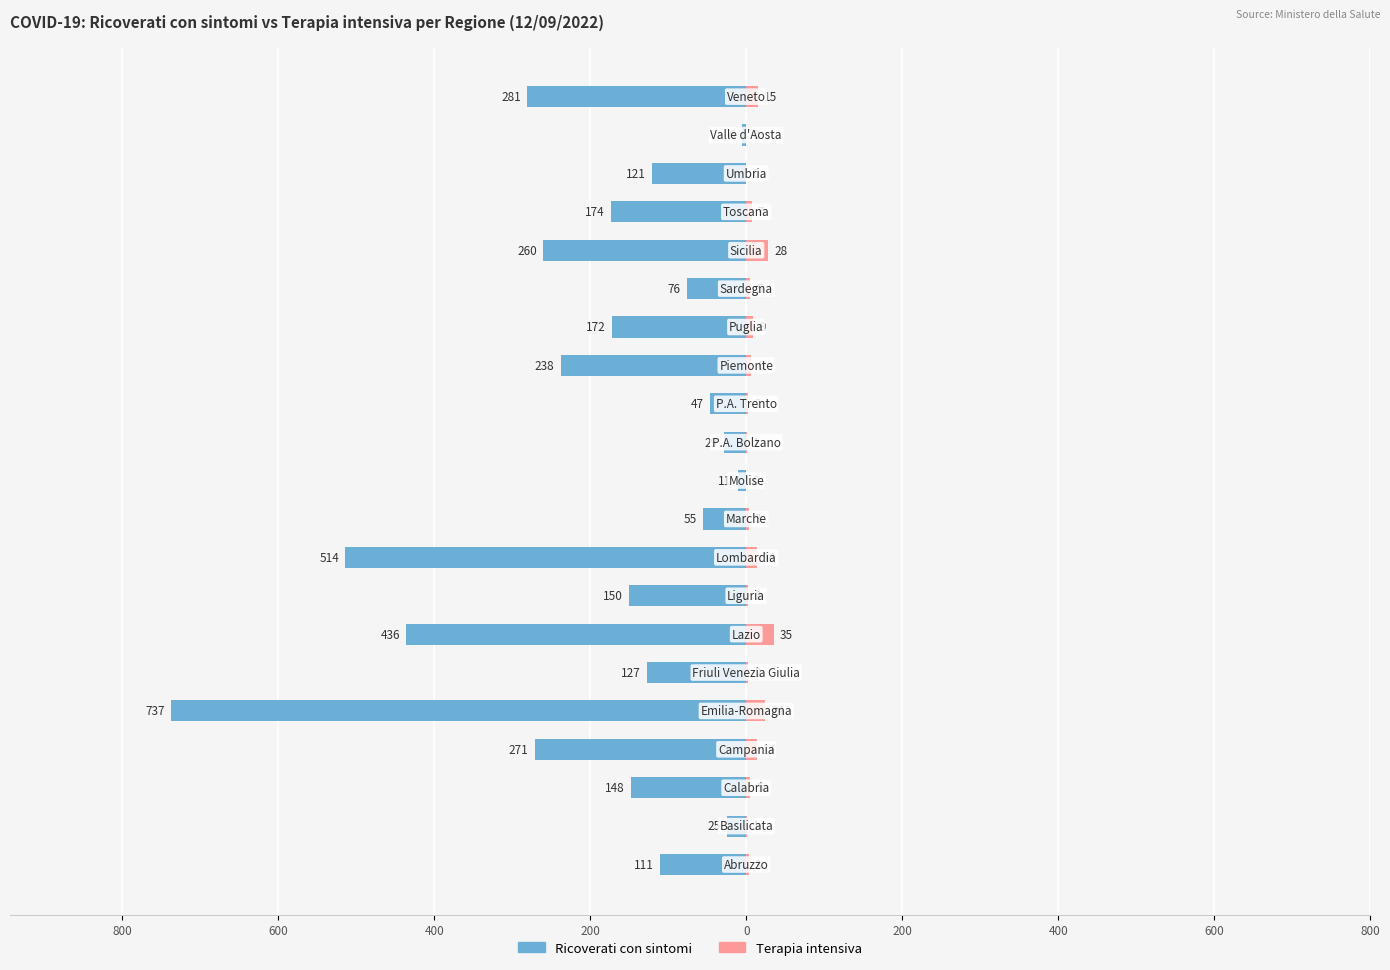

What value does the Terapia intensiva series have at 14?

9